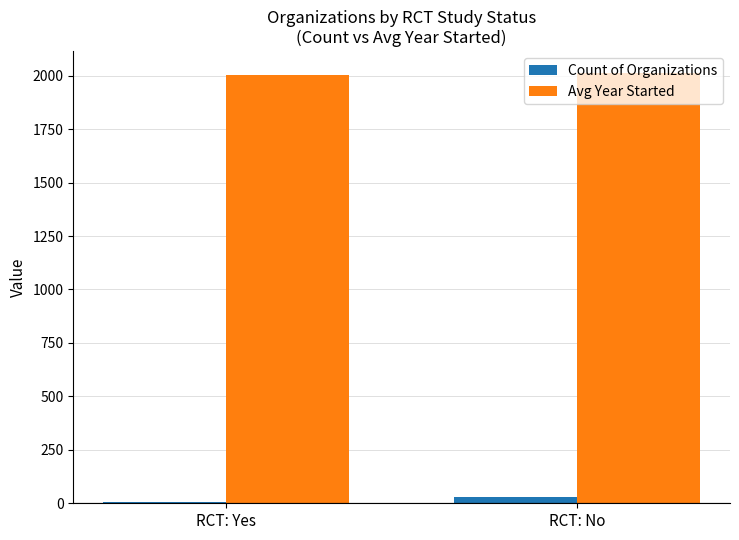

Is the value of Count of Organizations at RCT: No greater than the value of Avg Year Started at RCT: Yes?

No